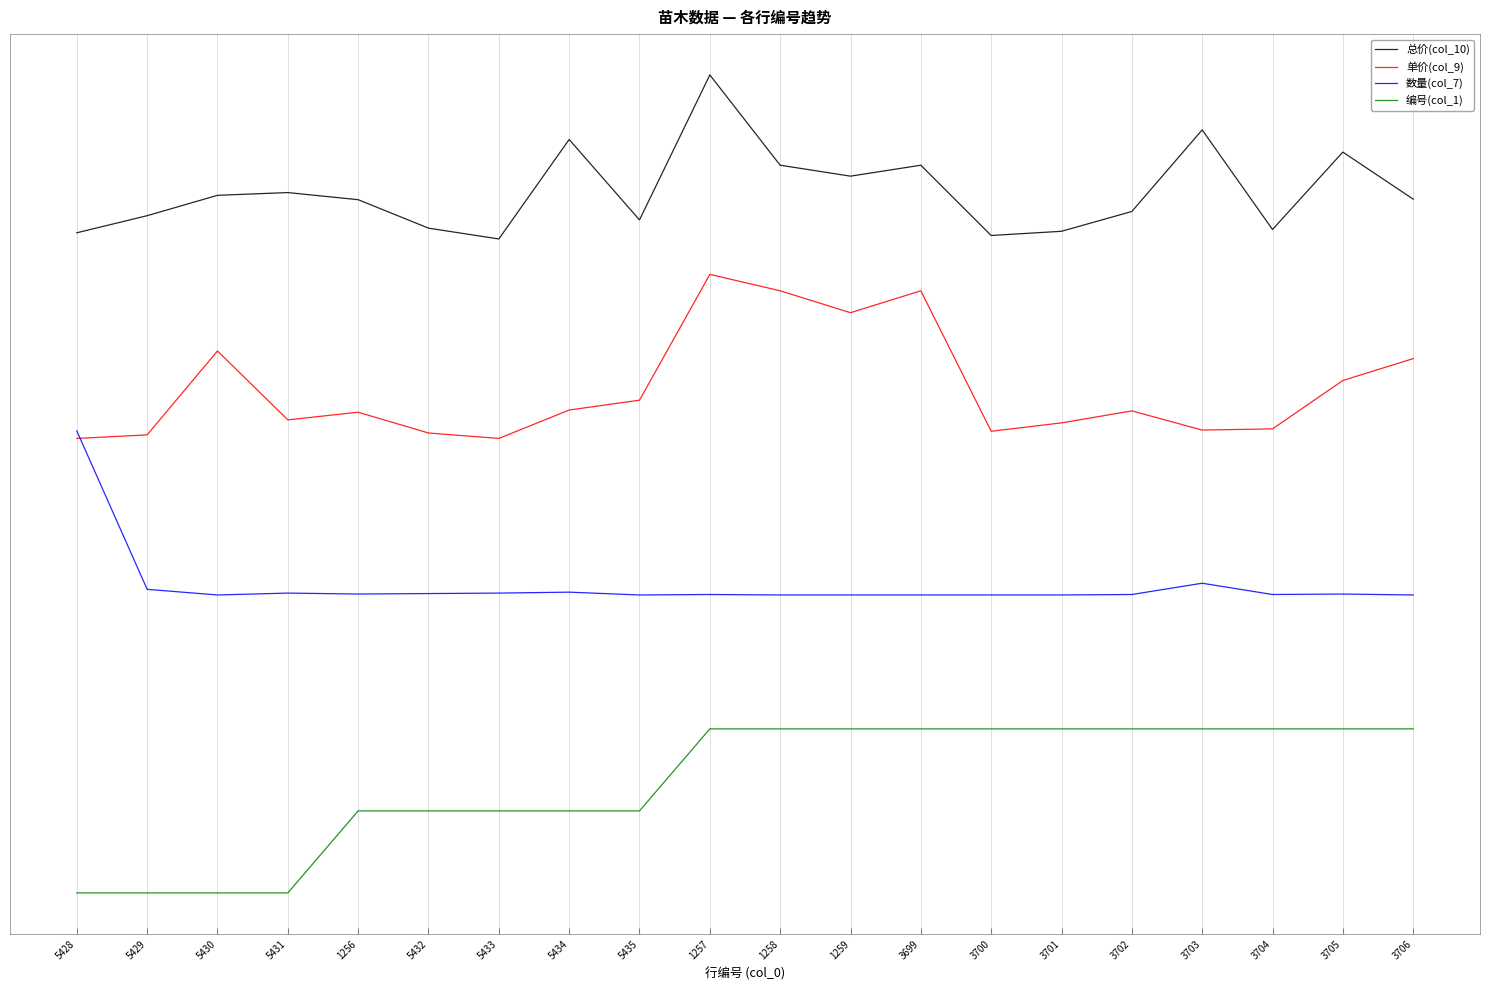

In 单价(col_9), how many points are higher than both neighbors (excluding endpoints)?

5